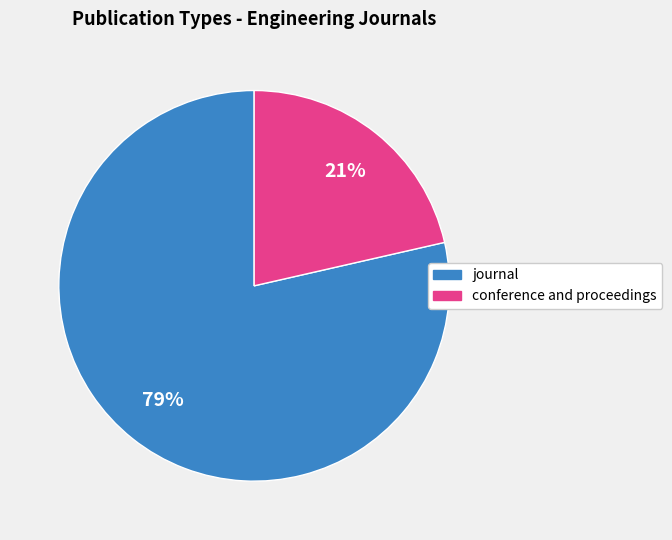

Does any single category account for the majority?

Yes